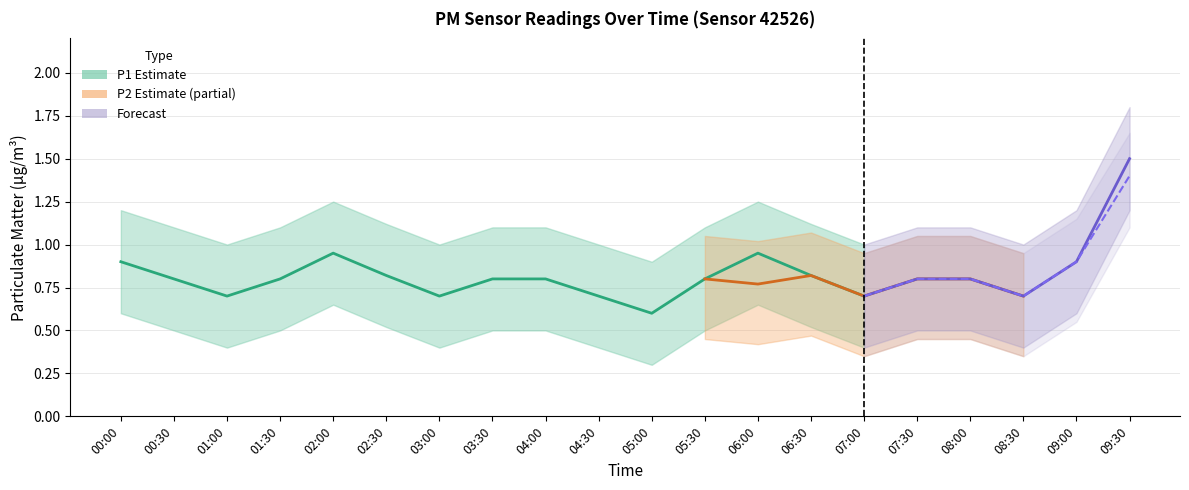

What is the difference between the P1_lower values at 00:00 and 06:00?

0.1